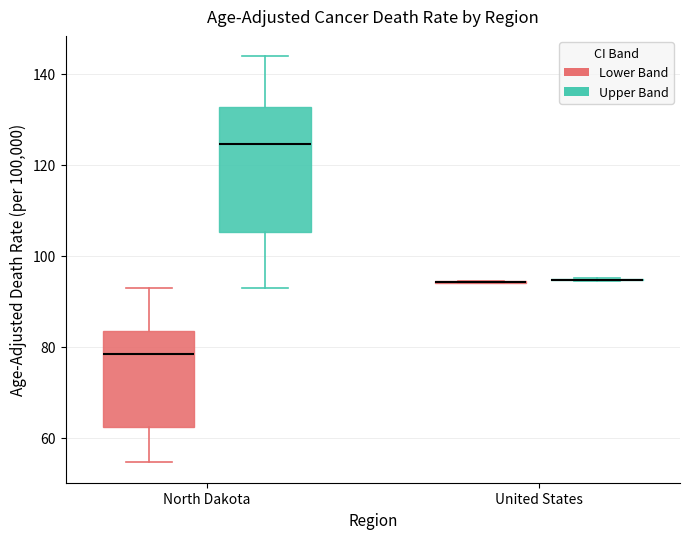

Reading left to right, transcribe this box plot: for each box, give where its median line is, the range the box spans, and where its two whiskers end, as read against the y-axis. The values are not printed on the chart, so give them approximately, as read against the axis.

North Dakota (Lower Band): median 78, box 62 to 84, whiskers 54 to 92
North Dakota (Upper Band): median 124, box 106 to 132, whiskers 92 to 144
United States (Lower Band): box collapsed to a line at 94, whiskers 94 to 94
United States (Upper Band): box collapsed to a line at 94, whiskers 94 to 96